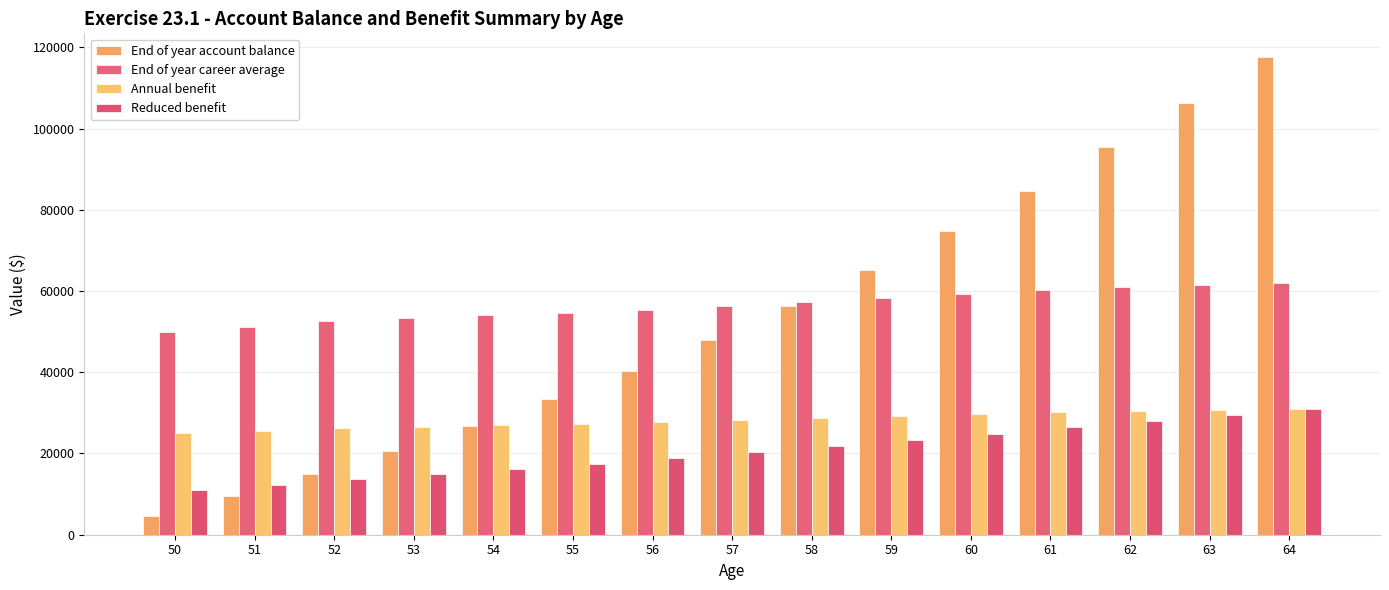

What is the total value across all series at 54?

124421.7